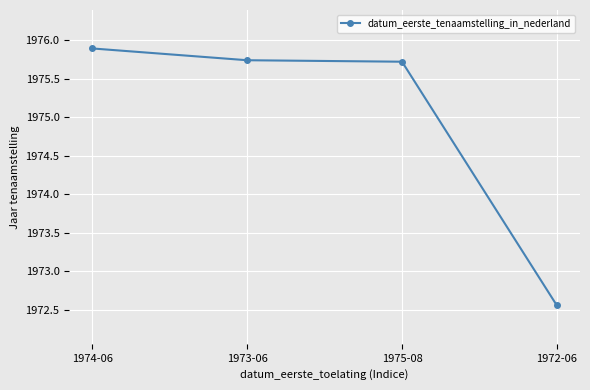

Approximately how many times larger is the value at 1972-06 compared to 1973-06?

1.0